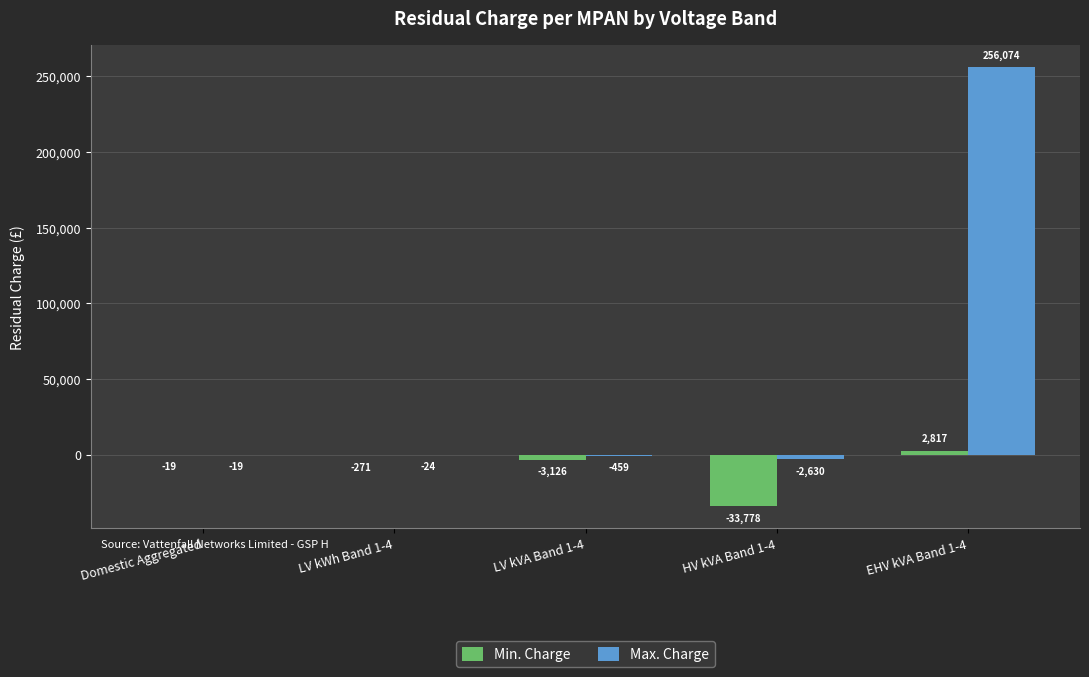

What is the sum of all Max. Charge values?

252943.0